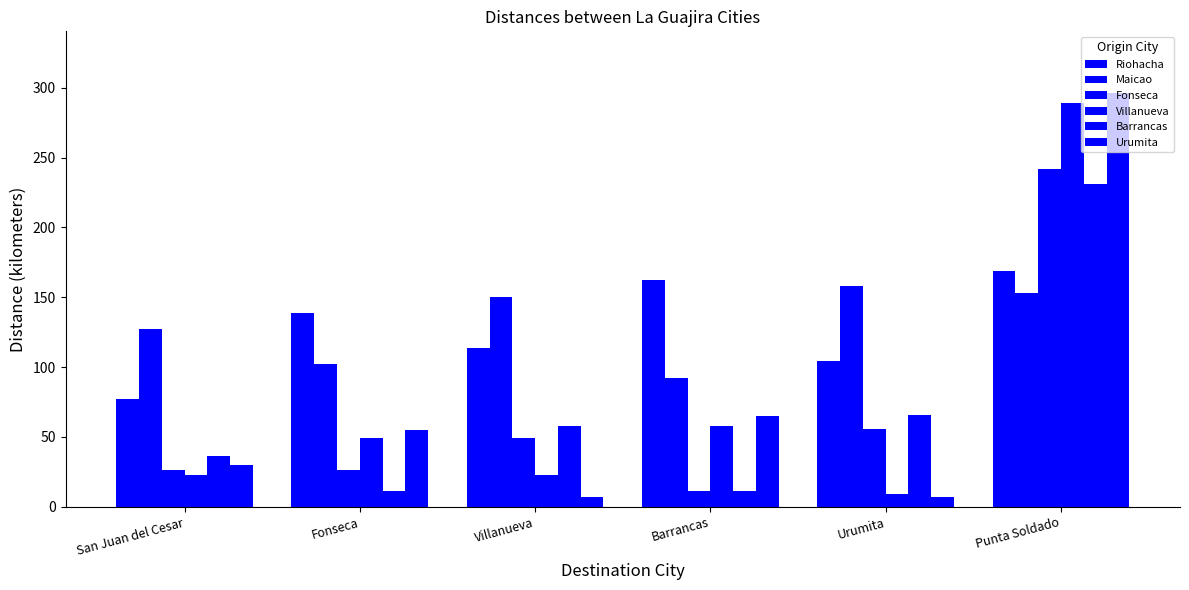

Reading right to left, what are all the values shown in this chart?

Riohacha: Punta Soldado=169	Urumita=104	Barrancas=162	Villanueva=114	Fonseca=139	San Juan del Cesar=77
Maicao: Punta Soldado=153	Urumita=158	Barrancas=92	Villanueva=150	Fonseca=102	San Juan del Cesar=127
Fonseca: Punta Soldado=242	Urumita=56	Barrancas=11	Villanueva=49	Fonseca=26	San Juan del Cesar=26
Villanueva: Punta Soldado=289	Urumita=9	Barrancas=58	Villanueva=23	Fonseca=49	San Juan del Cesar=23
Barrancas: Punta Soldado=231	Urumita=66	Barrancas=11	Villanueva=58	Fonseca=11	San Juan del Cesar=36
Urumita: Punta Soldado=296	Urumita=7	Barrancas=65	Villanueva=7	Fonseca=55	San Juan del Cesar=30